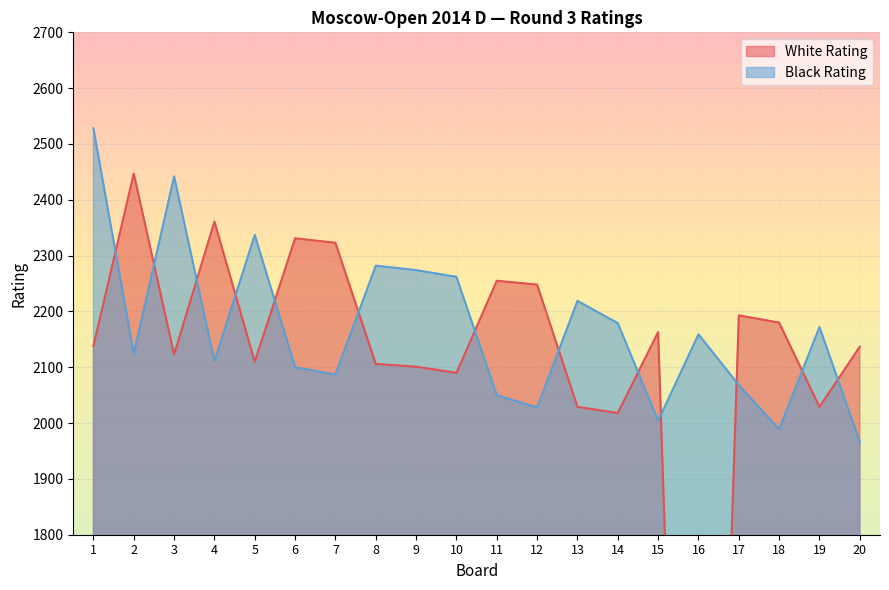

List the labels in order of White Rating value, smallest first.

16, 14, 13, 19, 10, 9, 8, 5, 3, 20, 1, 15, 18, 17, 12, 11, 7, 6, 4, 2